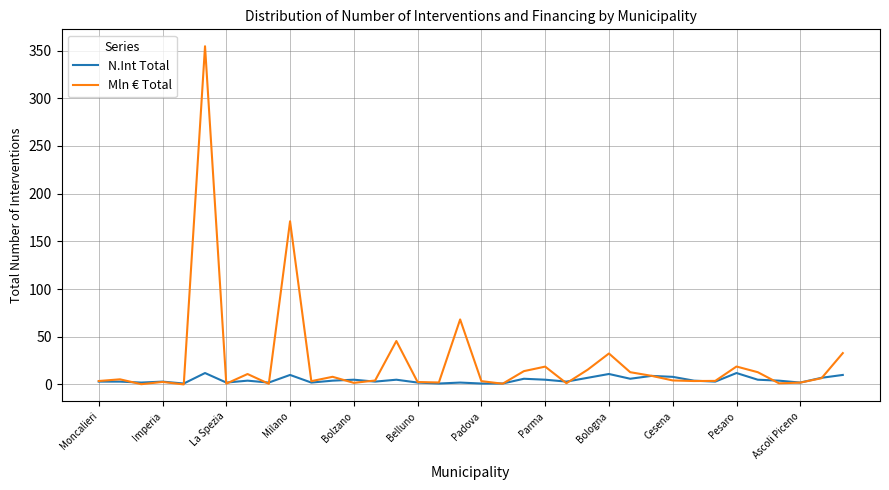

Which series has the largest total across all categories?

Mln € Total